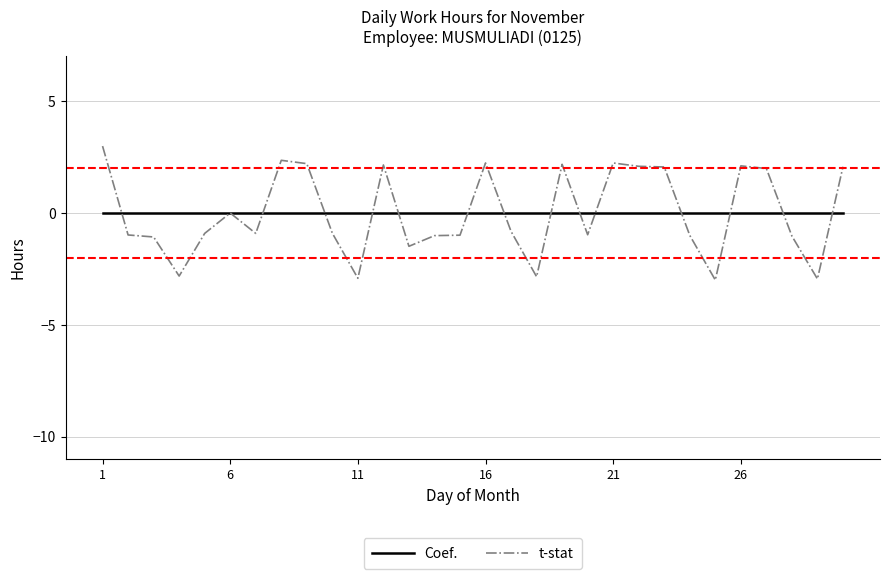

True or false: t-stat has more than 2 points higher than both neighbors.

True